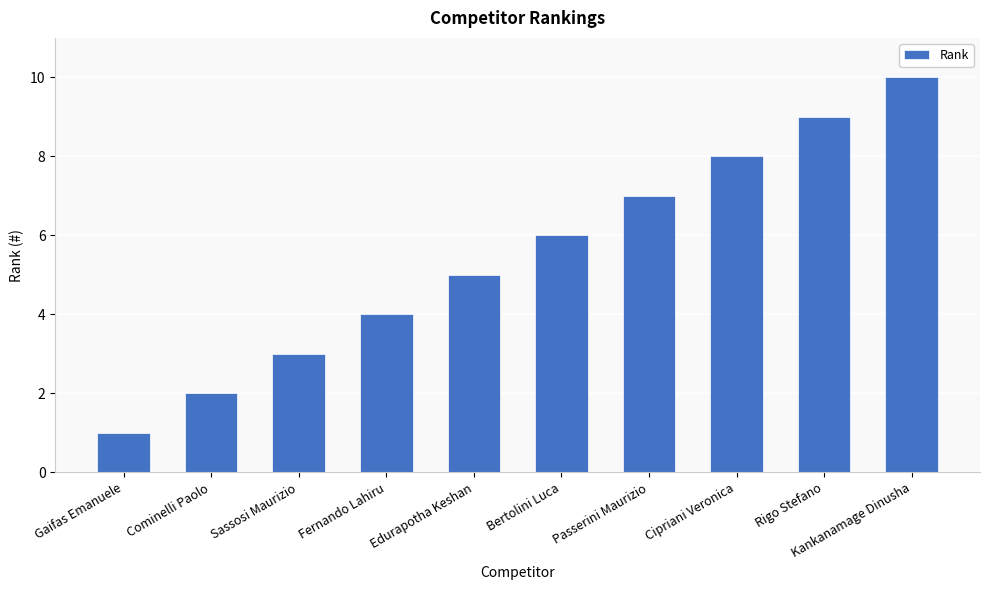

What position from the right is Sassosi Maurizio?

8